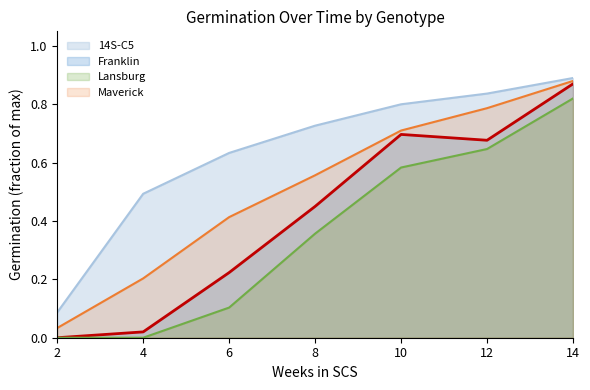

Rank the series by their maximum value, from lowest to highest.

Lansburg, Franklin, Maverick, 14S-C5